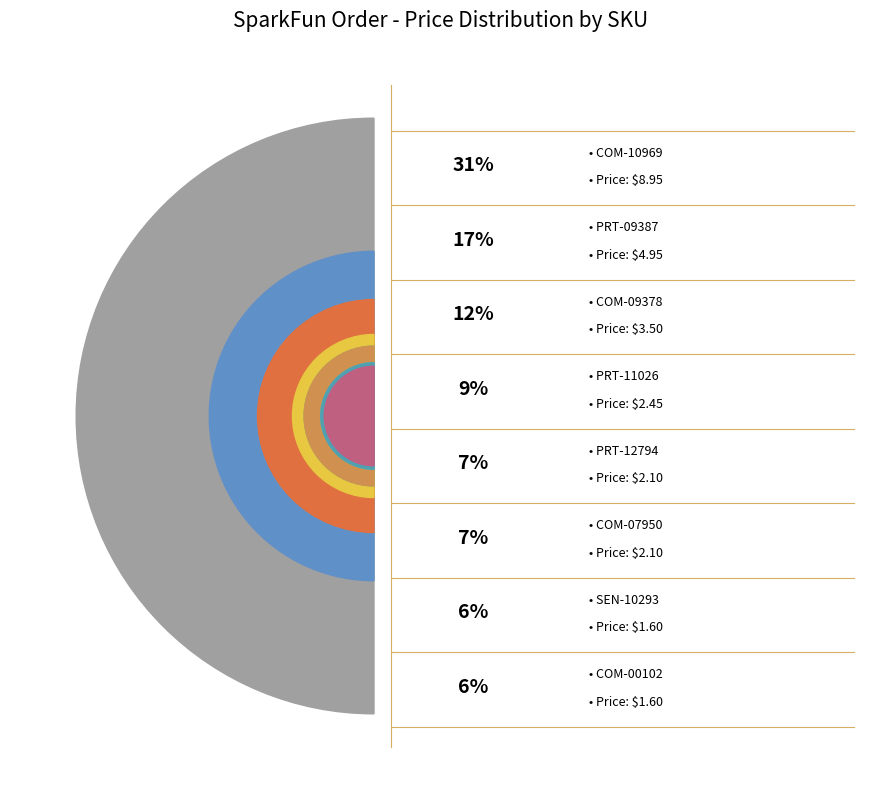

Do PRT-09387 and PRT-07937 together represent more than half of the pie?

No